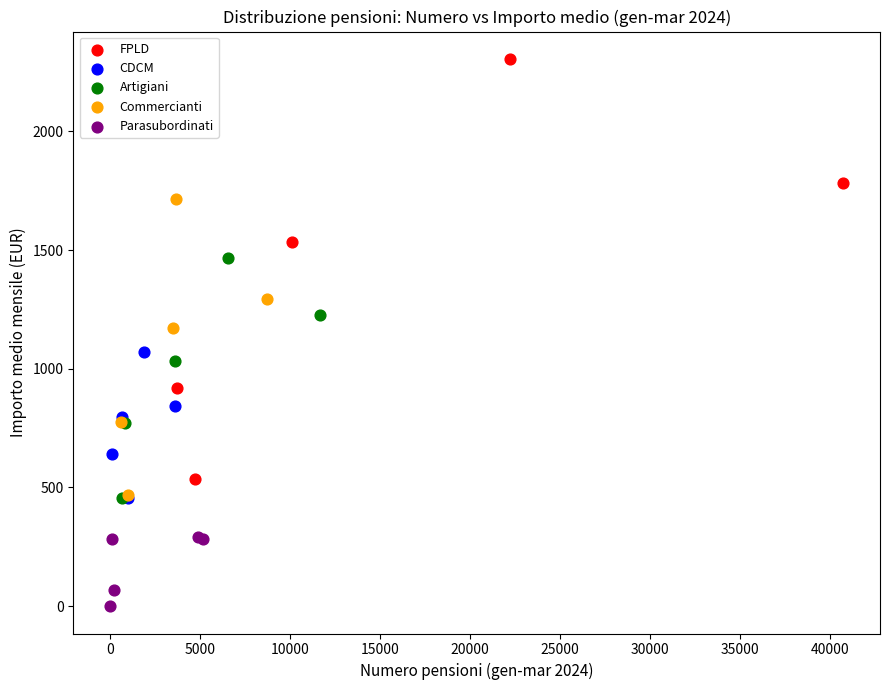

Which series contains the highest Y value?

FPLD